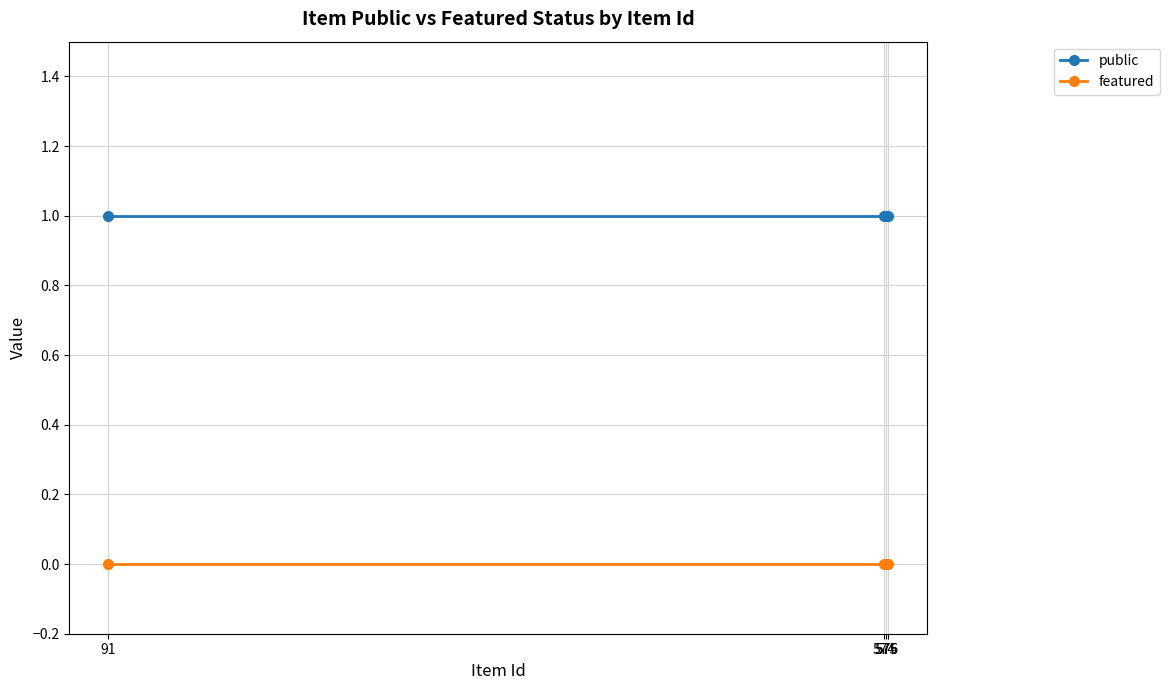

Rank the series by their maximum value, from highest to lowest.

public, featured